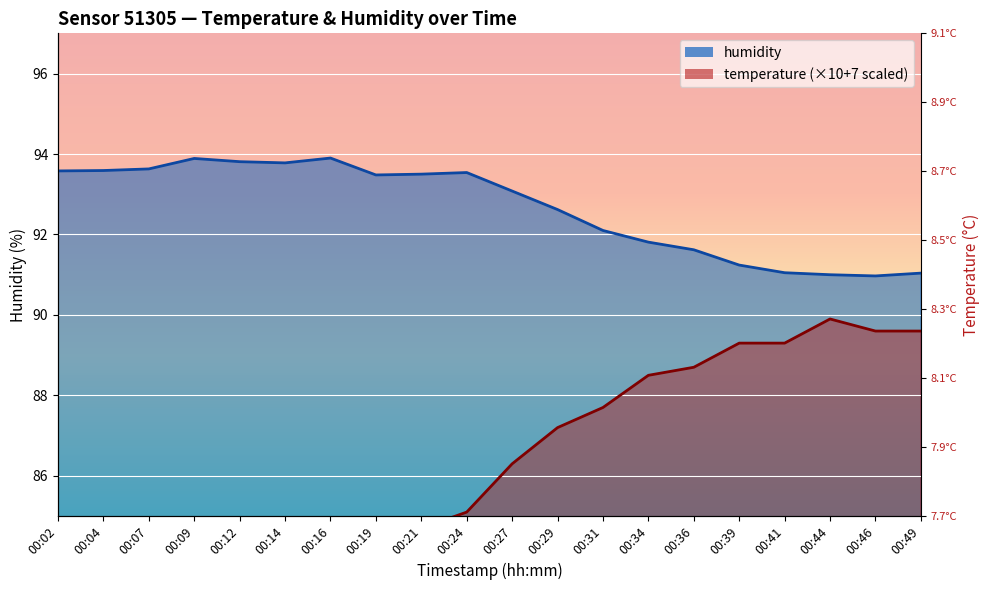

In temperature, how many points are lower than both neighbors (excluding endpoints)?

3